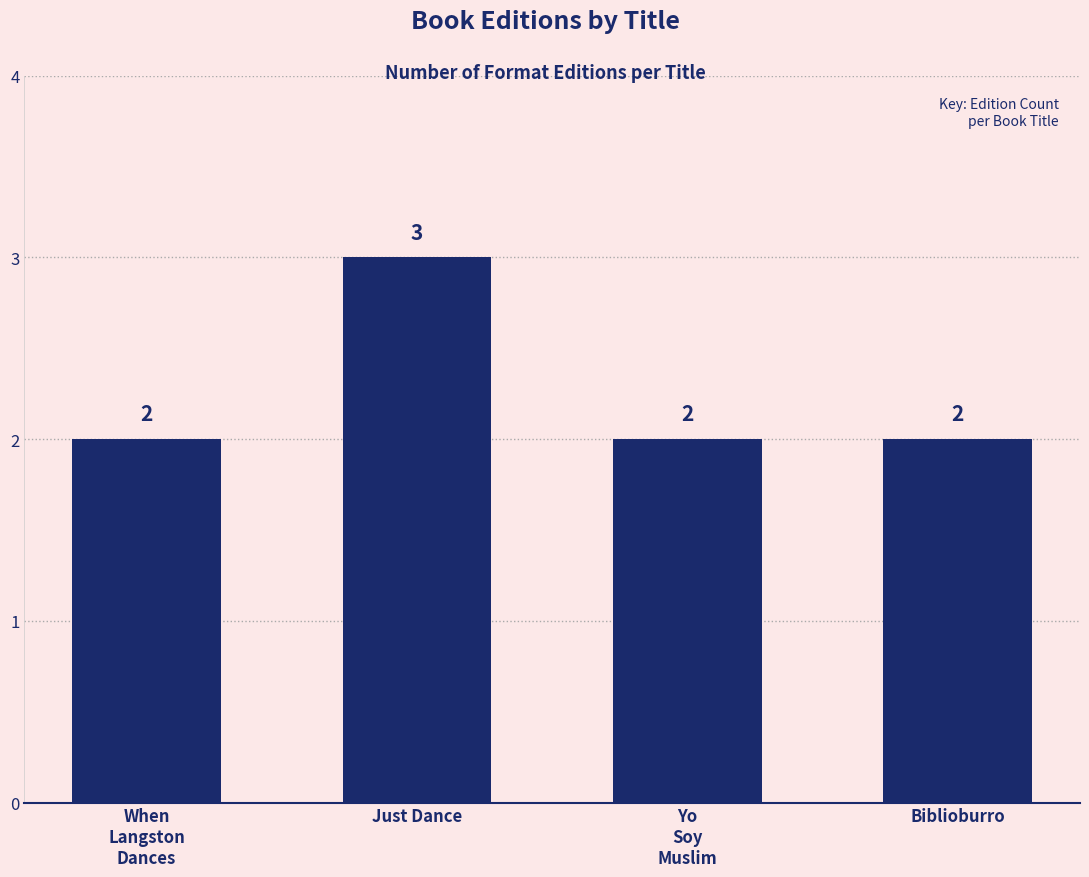

True or false: the data shows 2 at Biblioburro.

True